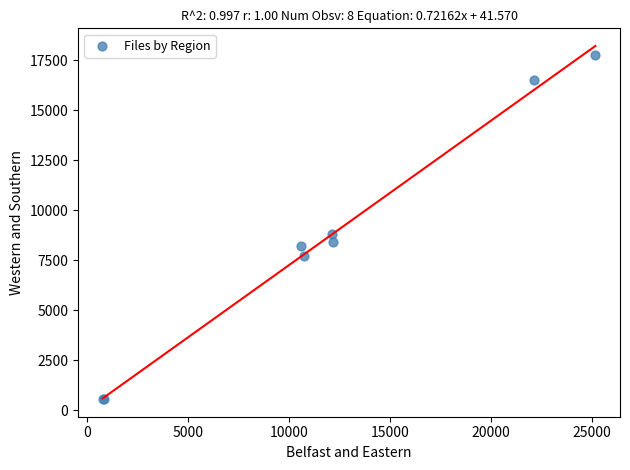

What Y value in the scatter plot is closest to 9169?

8804